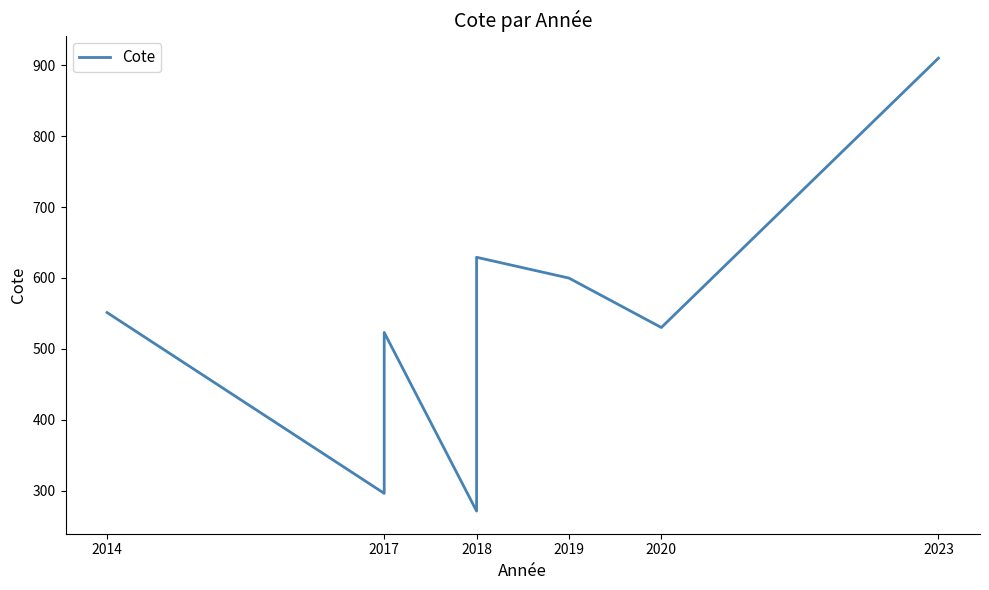

What is the change in value from 2014 to 2017?

-255.1